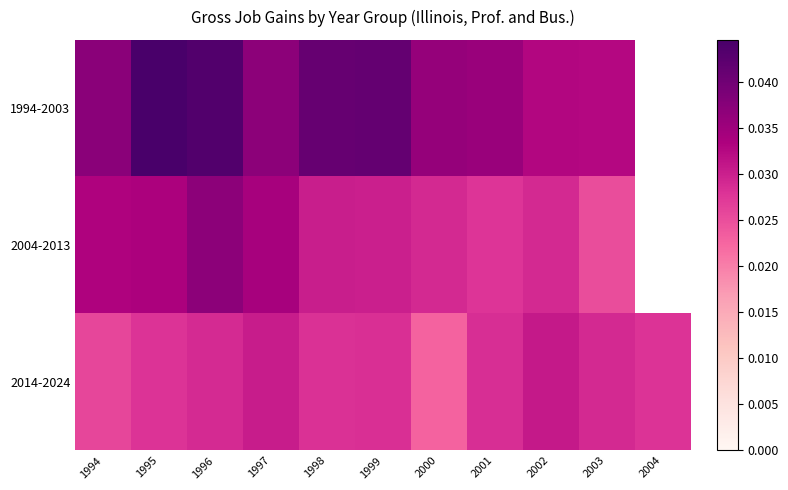

At which category is the sum across all series the highest?

1996